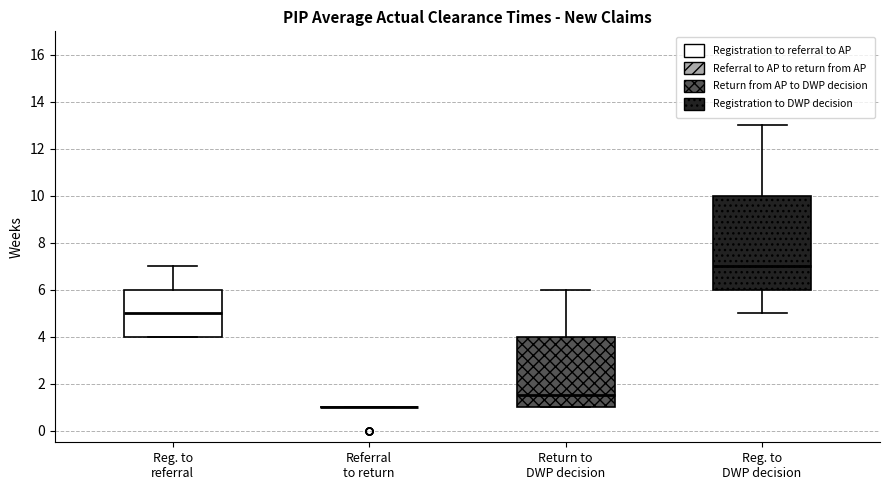

Reading left to right, transcribe this box plot: for each box, give where its median line is, the range the box spans, and where its two whiskers end, as read against the y-axis. The values are not printed on the chart, so give them approximately, as read against the axis.

Reg. to referral: median 5.0, box 4.0 to 6.0, whiskers 4.0 to 7.0
Referral to return: box collapsed to a line at 1.0, whiskers 1.0 to 1.0
Return to DWP decision: median 1.6, box 1.0 to 4.0, whiskers 1.0 to 6.0
Reg. to DWP decision: median 7.0, box 6.0 to 10.0, whiskers 5.0 to 13.0